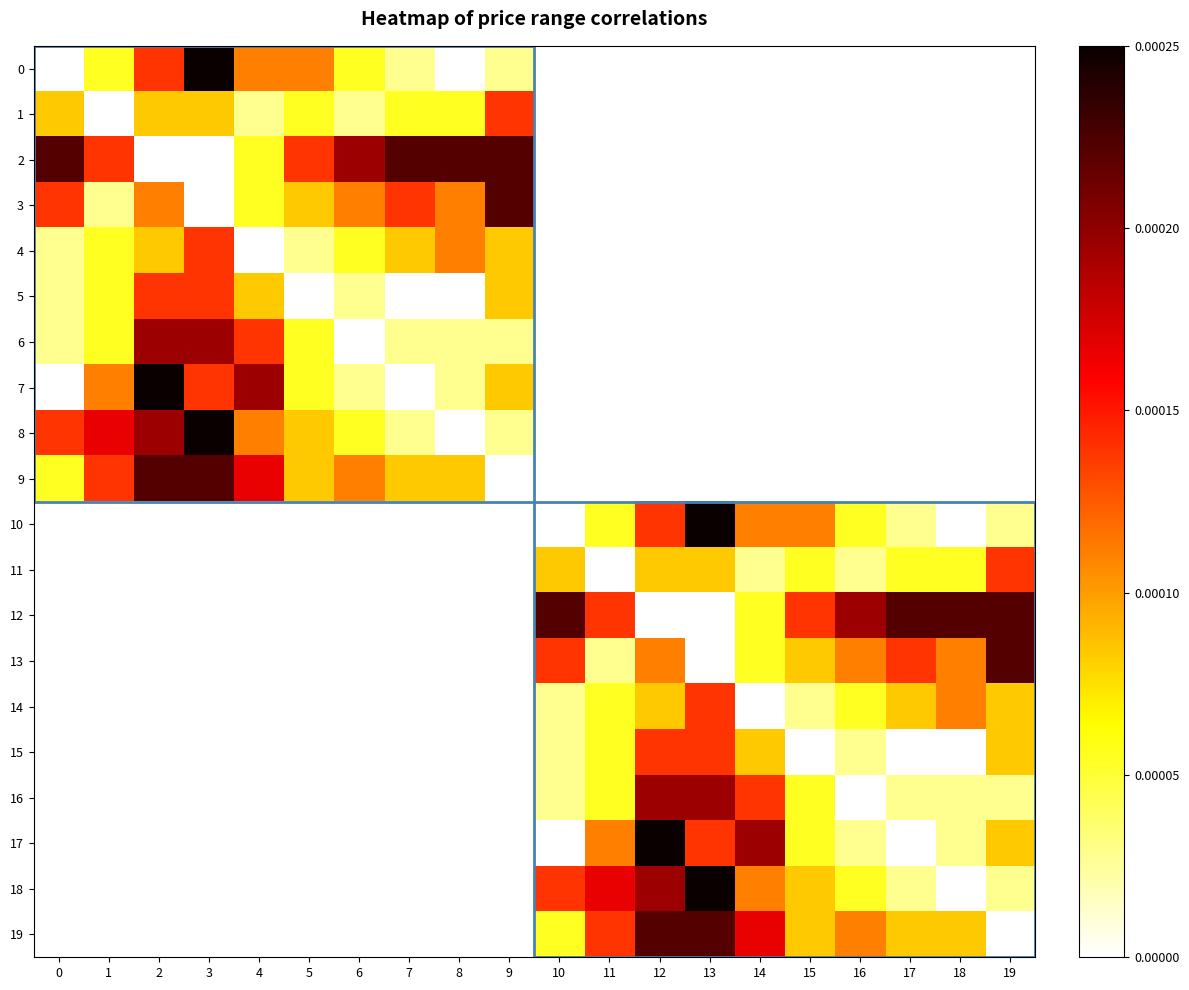

Reading left to right, what are all the values shown in this chart?

0: 0=0.0	1=0.0	2=0.0	3=0.0	4=0.0	5=0.0	6=0.0	7=0.0	8=0.0	9=0.0	10=0.0	11=0.0	12=0.0	13=0.0	14=0.0	15=0.0	16=0.0	17=0.0	18=0.0	19=0.0
1: 0=0.0	1=0.0	2=0.0	3=0.0	4=0.0	5=0.0	6=0.0	7=0.0	8=0.0	9=0.0	10=0.0	11=0.0	12=0.0	13=0.0	14=0.0	15=0.0	16=0.0	17=0.0	18=0.0	19=0.0
2: 0=0.0	1=0.0	2=0.0	3=0.0	4=0.0	5=0.0	6=0.0	7=0.0	8=0.0	9=0.0	10=0.0	11=0.0	12=0.0	13=0.0	14=0.0	15=0.0	16=0.0	17=0.0	18=0.0	19=0.0
3: 0=0.0	1=0.0	2=0.0	3=0.0	4=0.0	5=0.0	6=0.0	7=0.0	8=0.0	9=0.0	10=0.0	11=0.0	12=0.0	13=0.0	14=0.0	15=0.0	16=0.0	17=0.0	18=0.0	19=0.0
4: 0=0.0	1=0.0	2=0.0	3=0.0	4=0.0	5=0.0	6=0.0	7=0.0	8=0.0	9=0.0	10=0.0	11=0.0	12=0.0	13=0.0	14=0.0	15=0.0	16=0.0	17=0.0	18=0.0	19=0.0
5: 0=0.0	1=0.0	2=0.0	3=0.0	4=0.0	5=0.0	6=0.0	7=0.0	8=0.0	9=0.0	10=0.0	11=0.0	12=0.0	13=0.0	14=0.0	15=0.0	16=0.0	17=0.0	18=0.0	19=0.0
6: 0=0.0	1=0.0	2=0.0	3=0.0	4=0.0	5=0.0	6=0.0	7=0.0	8=0.0	9=0.0	10=0.0	11=0.0	12=0.0	13=0.0	14=0.0	15=0.0	16=0.0	17=0.0	18=0.0	19=0.0
7: 0=0.0	1=0.0	2=0.0	3=0.0	4=0.0	5=0.0	6=0.0	7=0.0	8=0.0	9=0.0	10=0.0	11=0.0	12=0.0	13=0.0	14=0.0	15=0.0	16=0.0	17=0.0	18=0.0	19=0.0
8: 0=0.0	1=0.0	2=0.0	3=0.0	4=0.0	5=0.0	6=0.0	7=0.0	8=0.0	9=0.0	10=0.0	11=0.0	12=0.0	13=0.0	14=0.0	15=0.0	16=0.0	17=0.0	18=0.0	19=0.0
9: 0=0.0	1=0.0	2=0.0	3=0.0	4=0.0	5=0.0	6=0.0	7=0.0	8=0.0	9=0.0	10=0.0	11=0.0	12=0.0	13=0.0	14=0.0	15=0.0	16=0.0	17=0.0	18=0.0	19=0.0
10: 0=0.0	1=0.0	2=0.0	3=0.0	4=0.0	5=0.0	6=0.0	7=0.0	8=0.0	9=0.0	10=0.0	11=0.0	12=0.0	13=0.0	14=0.0	15=0.0	16=0.0	17=0.0	18=0.0	19=0.0
11: 0=0.0	1=0.0	2=0.0	3=0.0	4=0.0	5=0.0	6=0.0	7=0.0	8=0.0	9=0.0	10=0.0	11=0.0	12=0.0	13=0.0	14=0.0	15=0.0	16=0.0	17=0.0	18=0.0	19=0.0
12: 0=0.0	1=0.0	2=0.0	3=0.0	4=0.0	5=0.0	6=0.0	7=0.0	8=0.0	9=0.0	10=0.0	11=0.0	12=0.0	13=0.0	14=0.0	15=0.0	16=0.0	17=0.0	18=0.0	19=0.0
13: 0=0.0	1=0.0	2=0.0	3=0.0	4=0.0	5=0.0	6=0.0	7=0.0	8=0.0	9=0.0	10=0.0	11=0.0	12=0.0	13=0.0	14=0.0	15=0.0	16=0.0	17=0.0	18=0.0	19=0.0
14: 0=0.0	1=0.0	2=0.0	3=0.0	4=0.0	5=0.0	6=0.0	7=0.0	8=0.0	9=0.0	10=0.0	11=0.0	12=0.0	13=0.0	14=0.0	15=0.0	16=0.0	17=0.0	18=0.0	19=0.0
15: 0=0.0	1=0.0	2=0.0	3=0.0	4=0.0	5=0.0	6=0.0	7=0.0	8=0.0	9=0.0	10=0.0	11=0.0	12=0.0	13=0.0	14=0.0	15=0.0	16=0.0	17=0.0	18=0.0	19=0.0
16: 0=0.0	1=0.0	2=0.0	3=0.0	4=0.0	5=0.0	6=0.0	7=0.0	8=0.0	9=0.0	10=0.0	11=0.0	12=0.0	13=0.0	14=0.0	15=0.0	16=0.0	17=0.0	18=0.0	19=0.0
17: 0=0.0	1=0.0	2=0.0	3=0.0	4=0.0	5=0.0	6=0.0	7=0.0	8=0.0	9=0.0	10=0.0	11=0.0	12=0.0	13=0.0	14=0.0	15=0.0	16=0.0	17=0.0	18=0.0	19=0.0
18: 0=0.0	1=0.0	2=0.0	3=0.0	4=0.0	5=0.0	6=0.0	7=0.0	8=0.0	9=0.0	10=0.0	11=0.0	12=0.0	13=0.0	14=0.0	15=0.0	16=0.0	17=0.0	18=0.0	19=0.0
19: 0=0.0	1=0.0	2=0.0	3=0.0	4=0.0	5=0.0	6=0.0	7=0.0	8=0.0	9=0.0	10=0.0	11=0.0	12=0.0	13=0.0	14=0.0	15=0.0	16=0.0	17=0.0	18=0.0	19=0.0